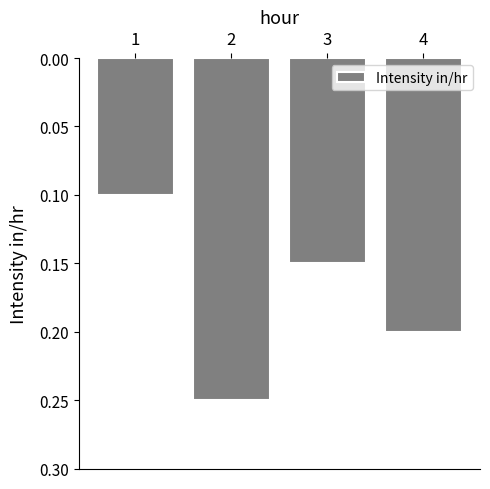

List the labels in order of value, largest first.

2, 4, 3, 1